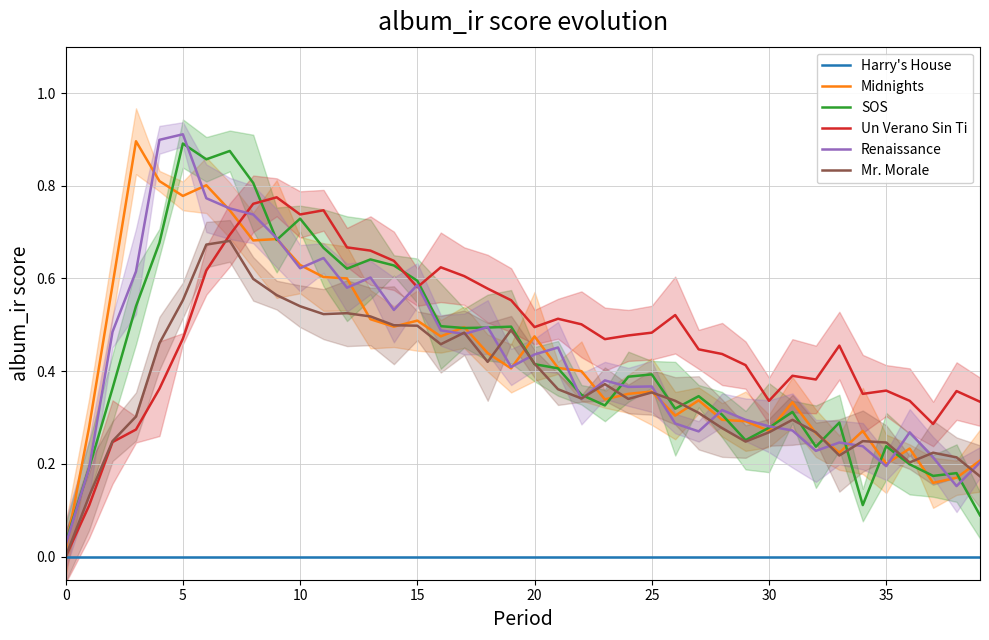

What is the difference between the maximum and minimum values in the Mr. Morale series?

0.7